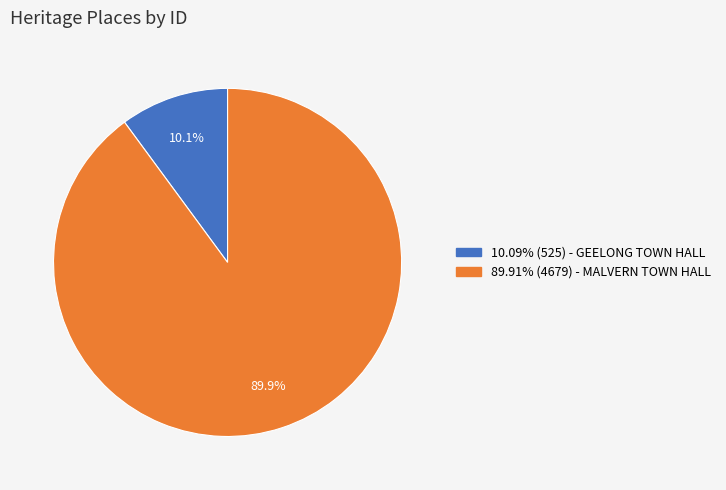

Does any single category account for the majority?

Yes